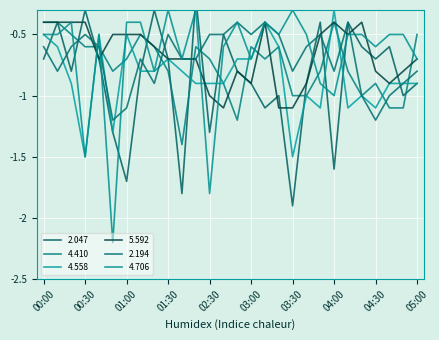

Which series has the largest total across all categories?

5.592